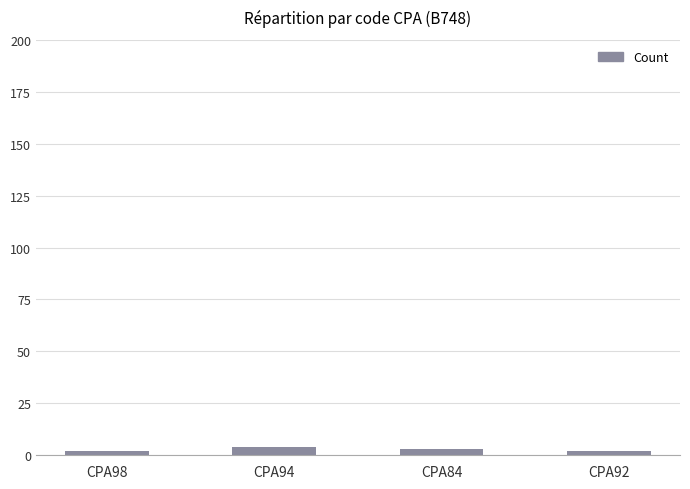

The chart shows a value of 4 at CPA94. True or false?

True